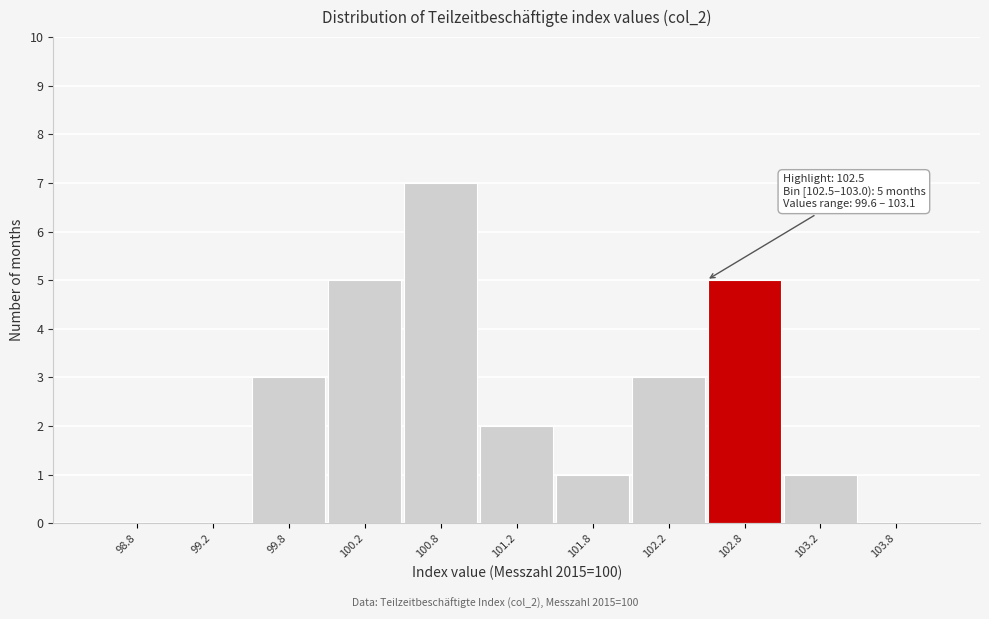

Which range on the x-axis has the tallest bar?

100.5 to 101.0